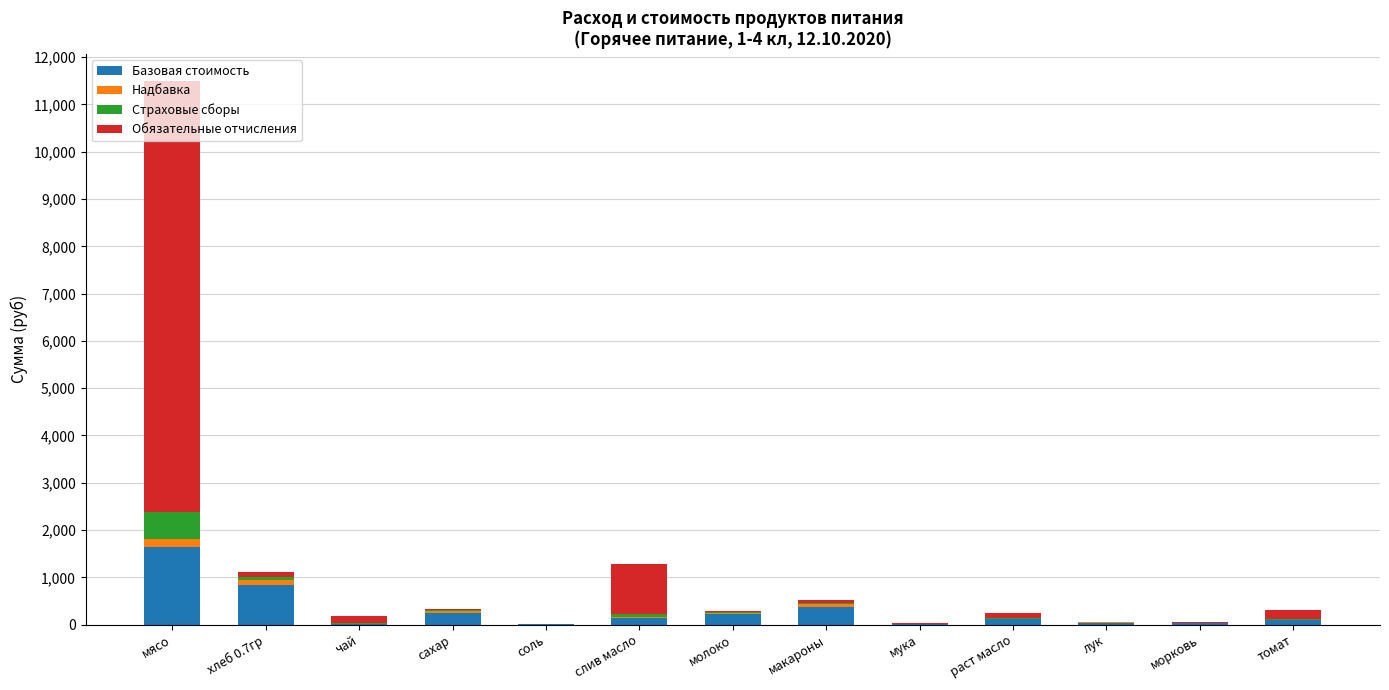

At which category is the sum across all series the highest?

мясо